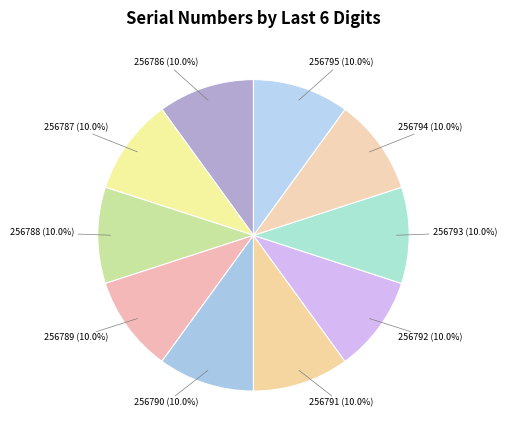

Count the number of slices in the pie.

10